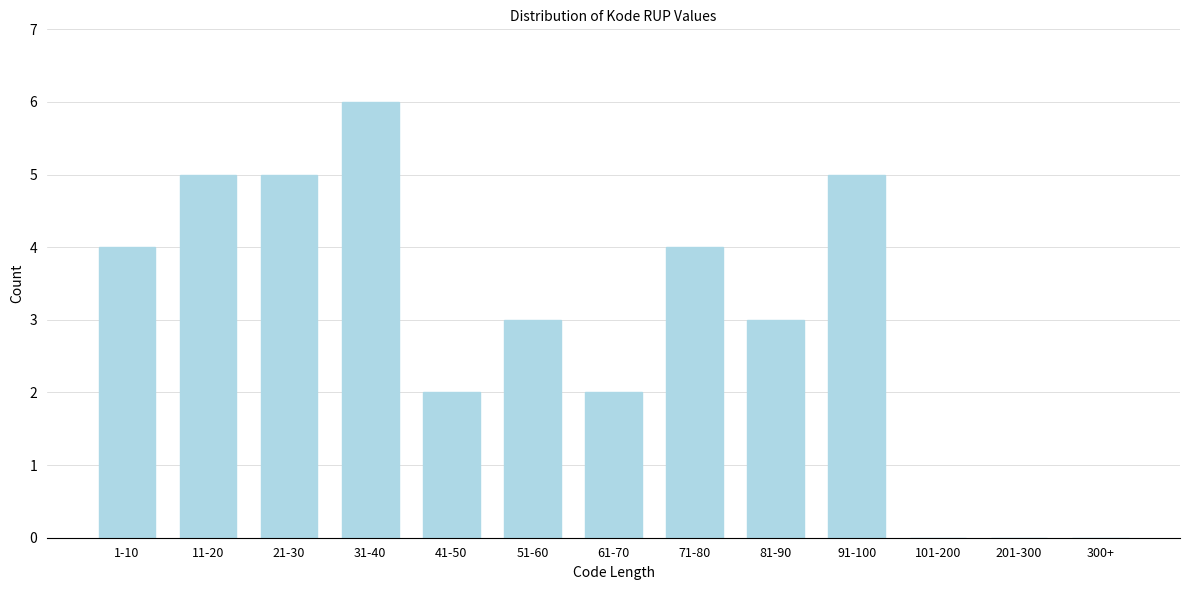

Reading left to right, transcribe all the data shown in this chart.

1-10=4	11-20=5	21-30=5	31-40=6	41-50=2	51-60=3	61-70=2	71-80=4	81-90=3	91-100=5	101-200=0	201-300=0	300+=0